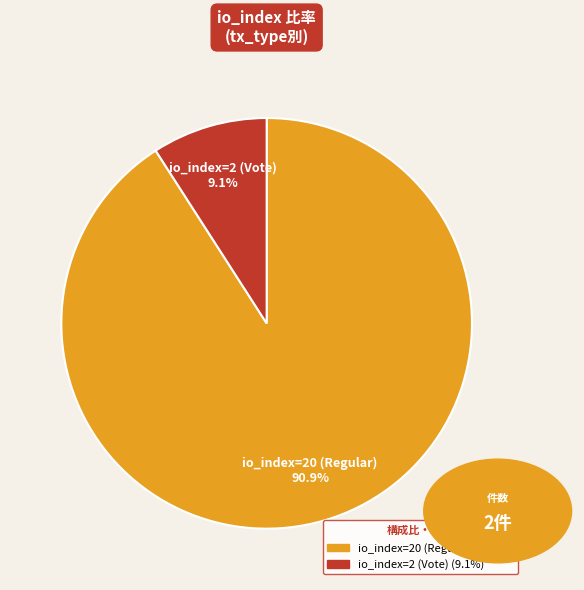

To the nearest percent, what portion does io_index=20 (Regular) represent?

91%